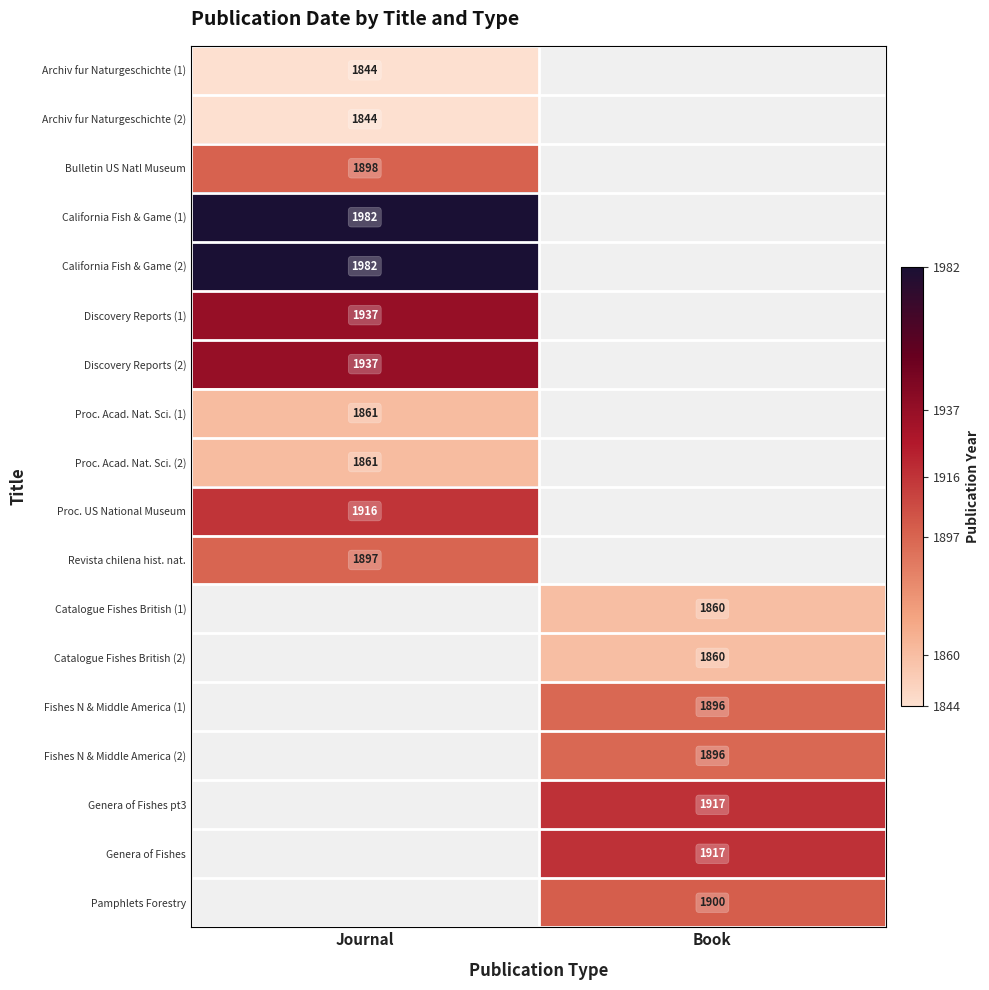

Is it true that California Fish & Game (1) equals 1982 at Journal?

True